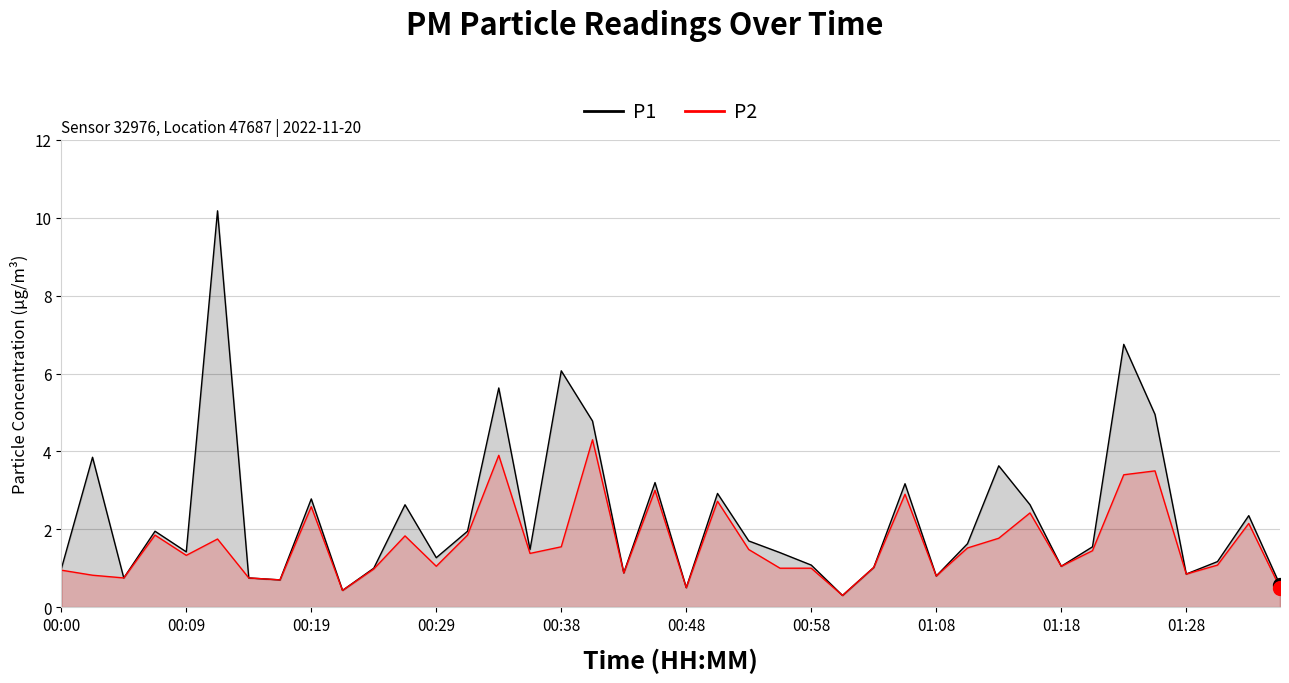

What is the difference between the P2 values at 22 and 17?

2.8